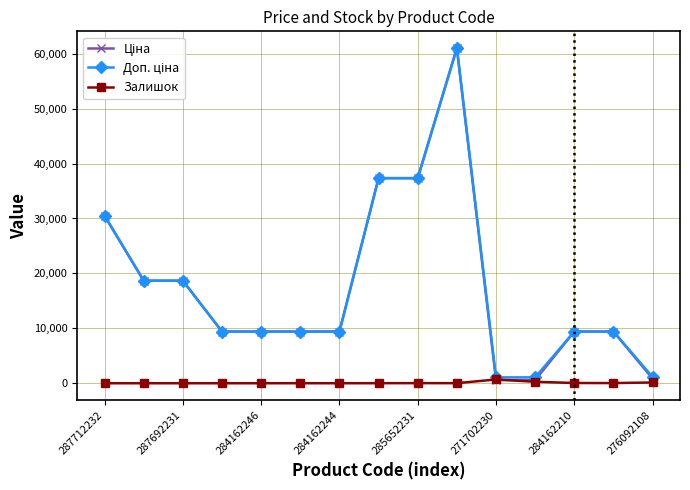

Does the chart display data point markers on the line(s)?

Yes